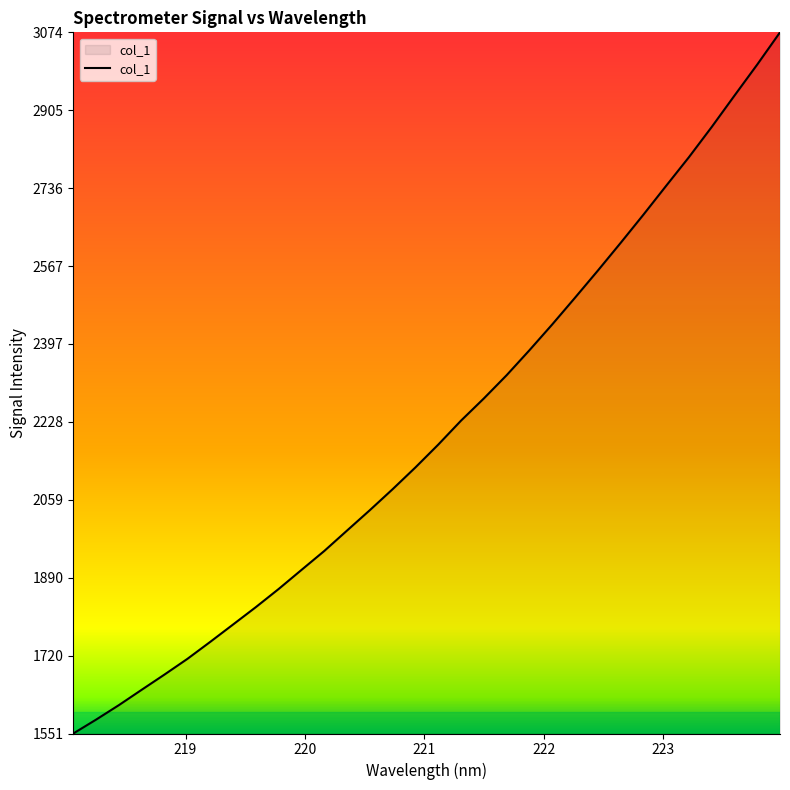

How many lines are shown in the chart?

1